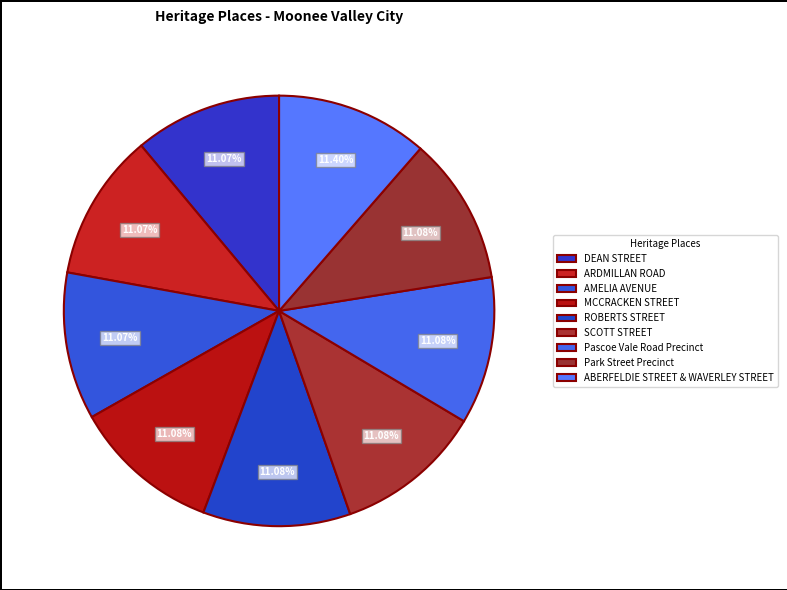

What is the change in value from ARDMILLAN ROAD to MCCRACKEN STREET?

+115